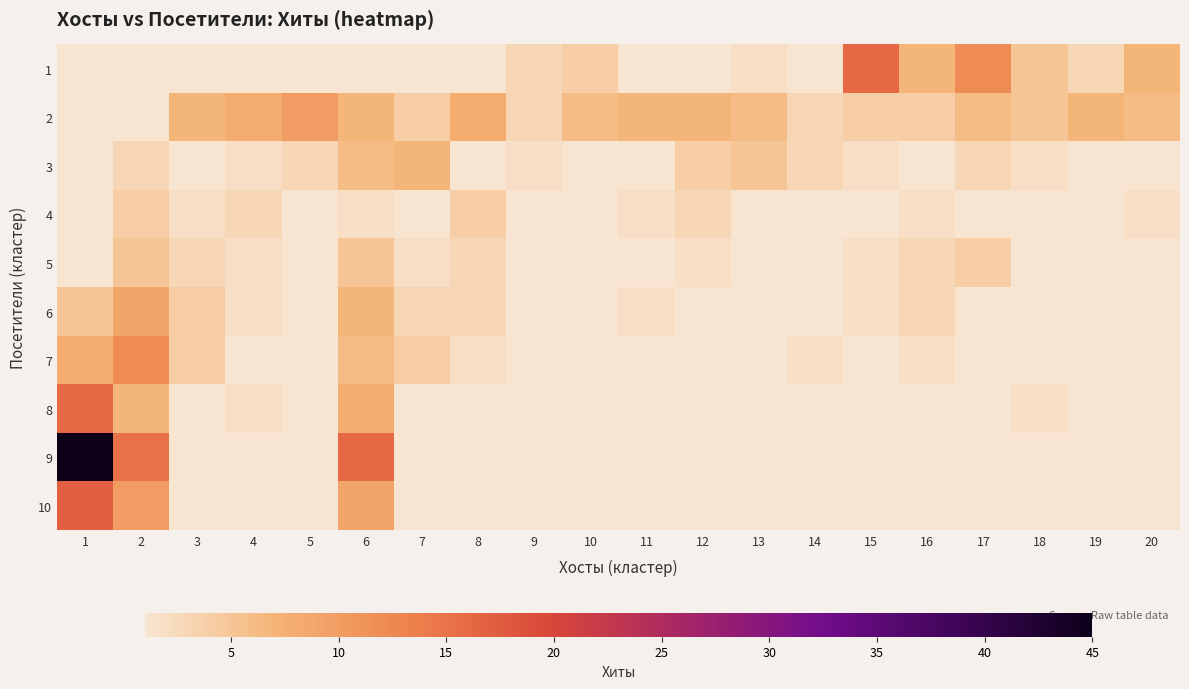

Rank the series by their maximum value, from highest to lowest.

9, 10, 1, 8, 7, 2, 6, 3, 5, 4